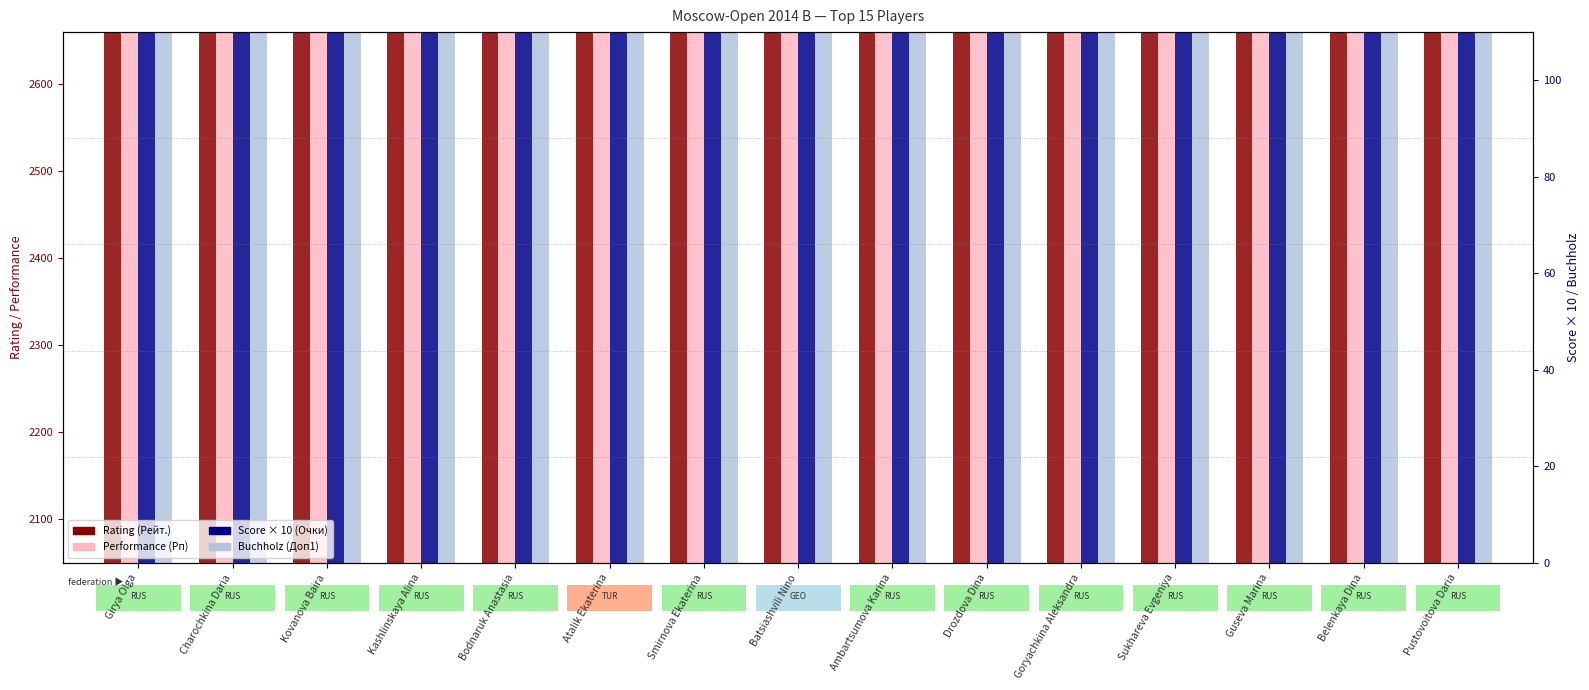

What is the minimum value shown in the chart?

1995.0